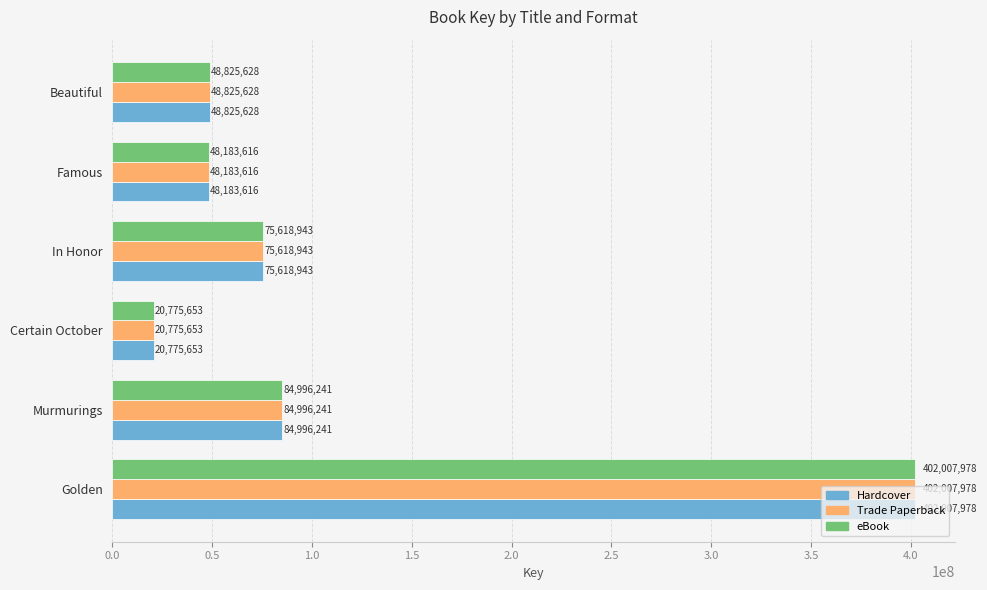

What is the difference between the Trade Paperback values at Beautiful and Famous?

642012